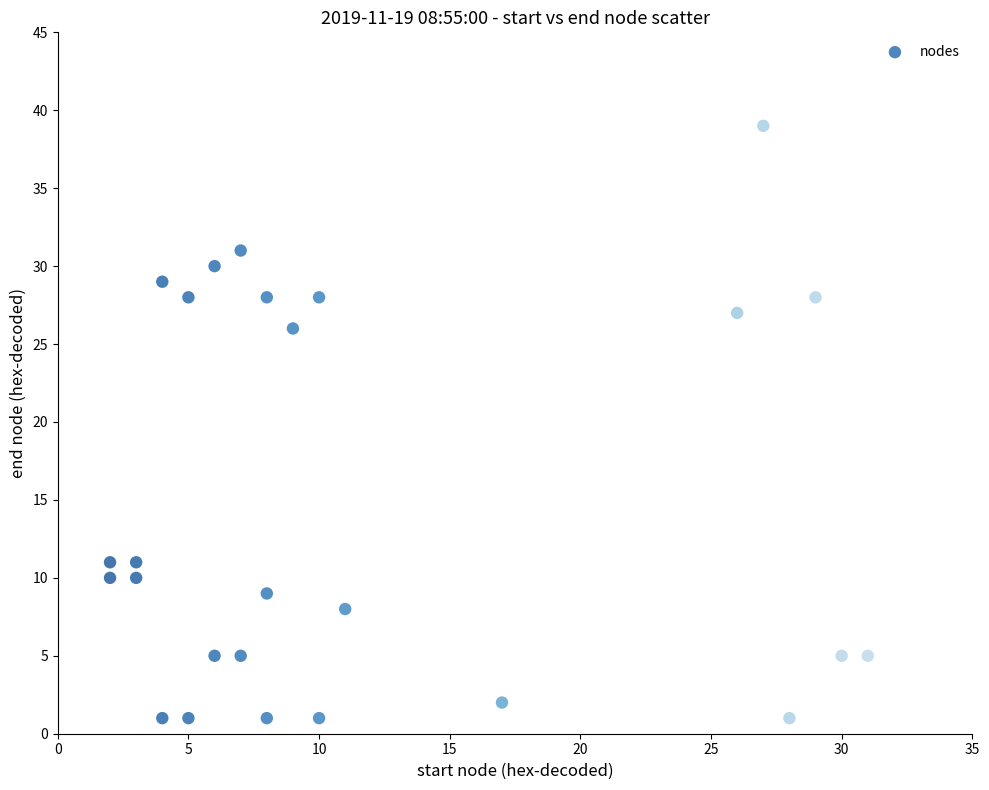

What Y value in the scatter plot is closest to 20?

26